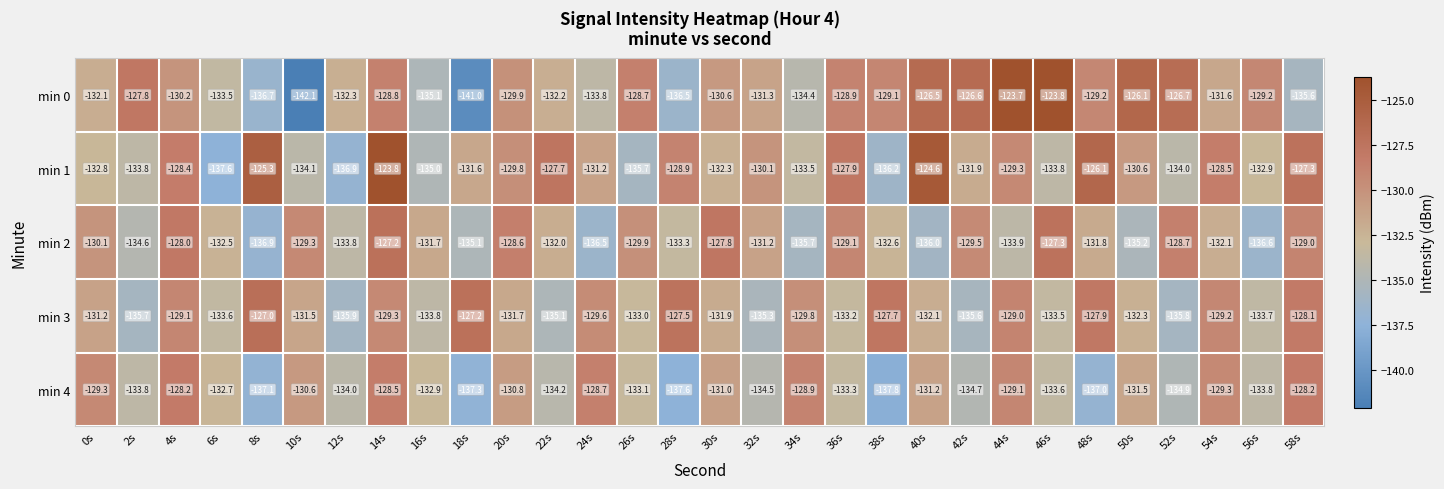

What is the maximum value shown in the chart?

-123.7